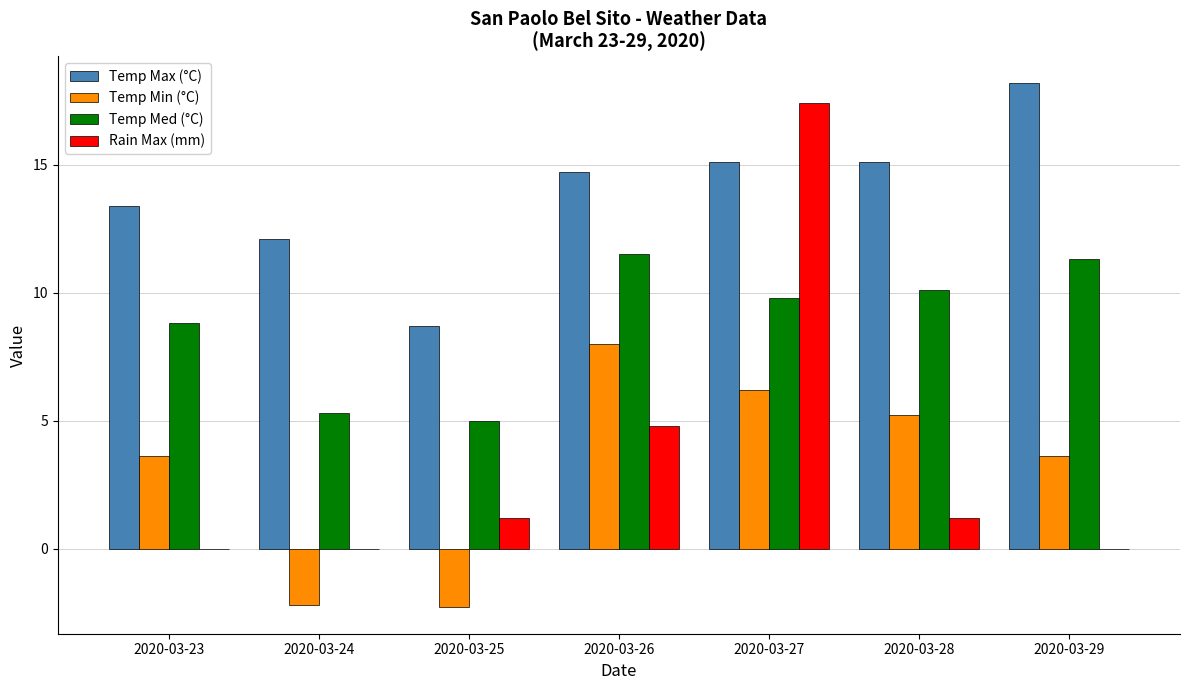

Reading right to left, what are all the values shown in this chart?

Temp Max (°C): 18.2	15.1	15.1	14.7	8.7	12.1	13.4
Temp Min (°C): 3.6	5.2	6.2	8.0	-2.3	-2.2	3.6
Temp Med (°C): 11.3	10.1	9.8	11.5	5.0	5.3	8.8
Rain Max (mm): 0.0	1.2	17.4	4.8	1.2	0.0	0.0